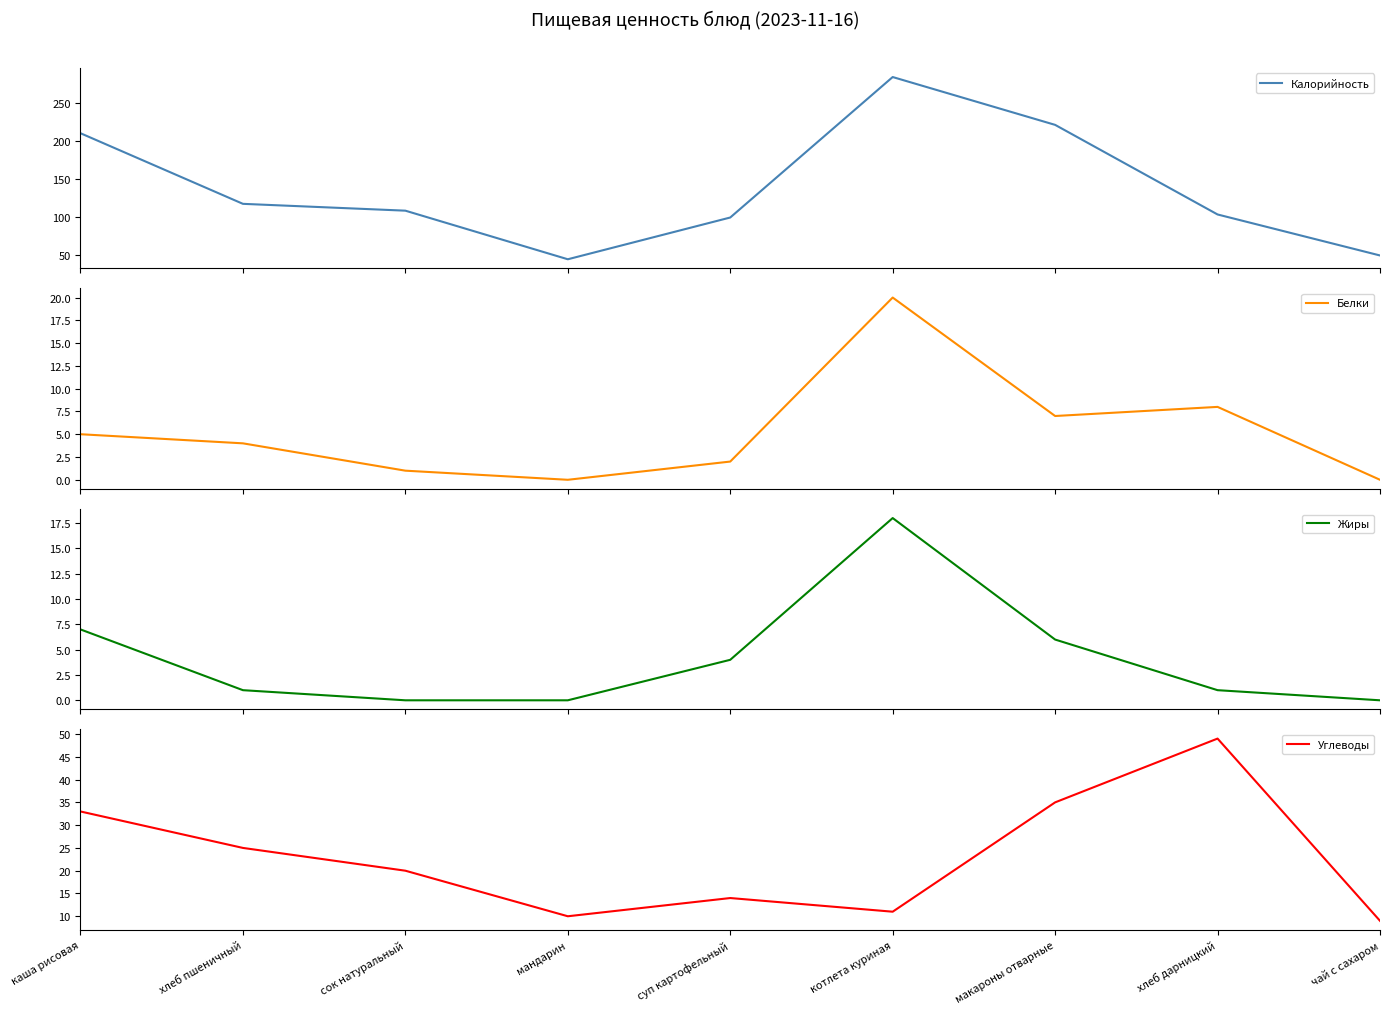

At which label does Калорийность first exceed 108?

каша рисовая